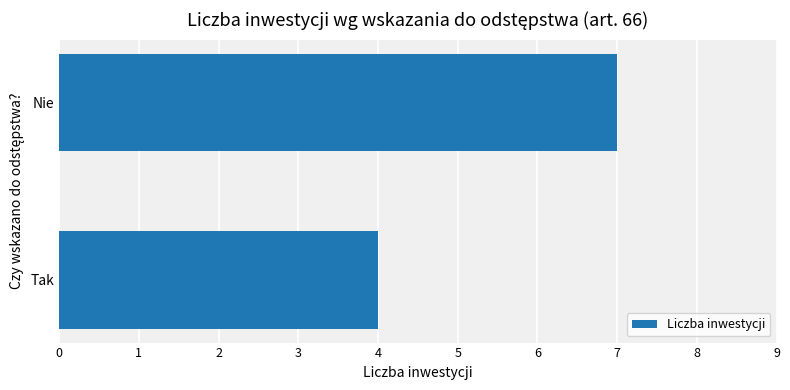

What is the average value?

6